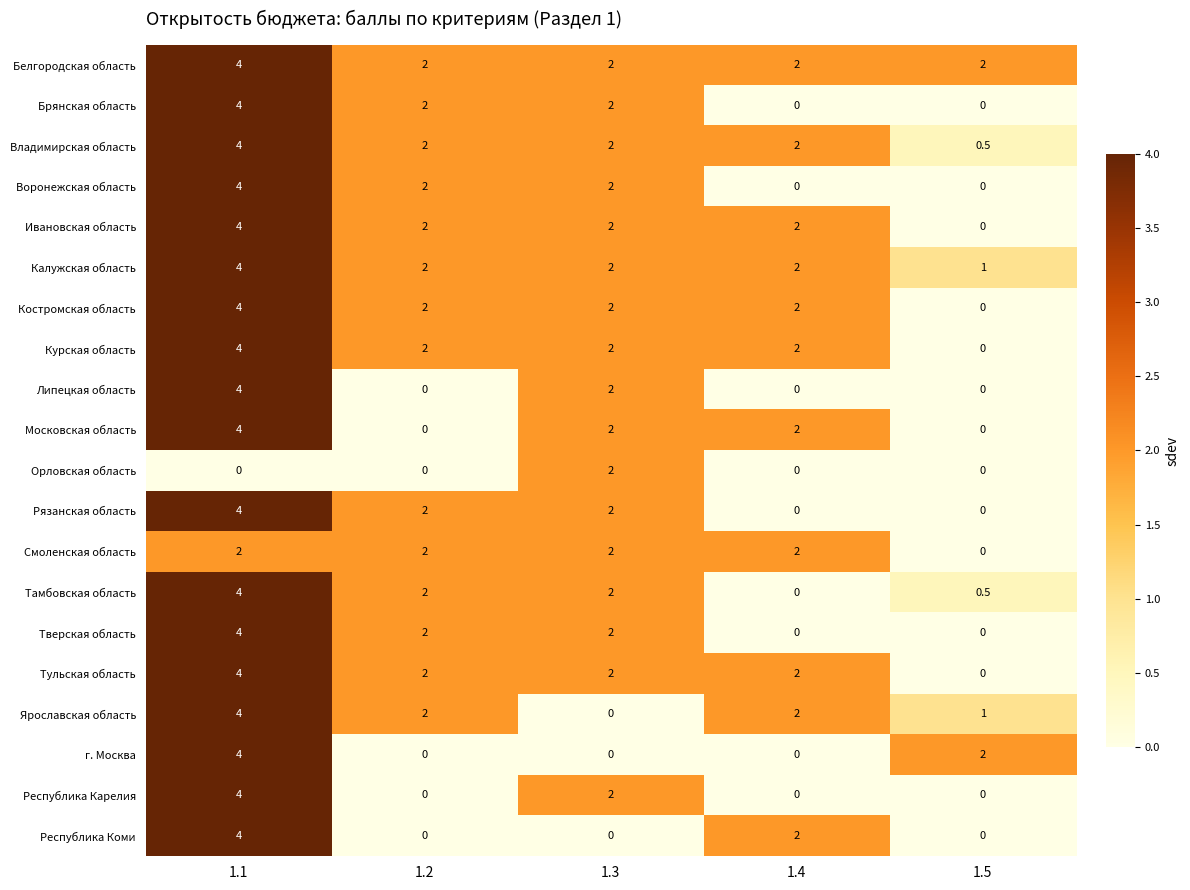

What is the difference between the Брянская область values at 1.1 and 1.3?

2.0